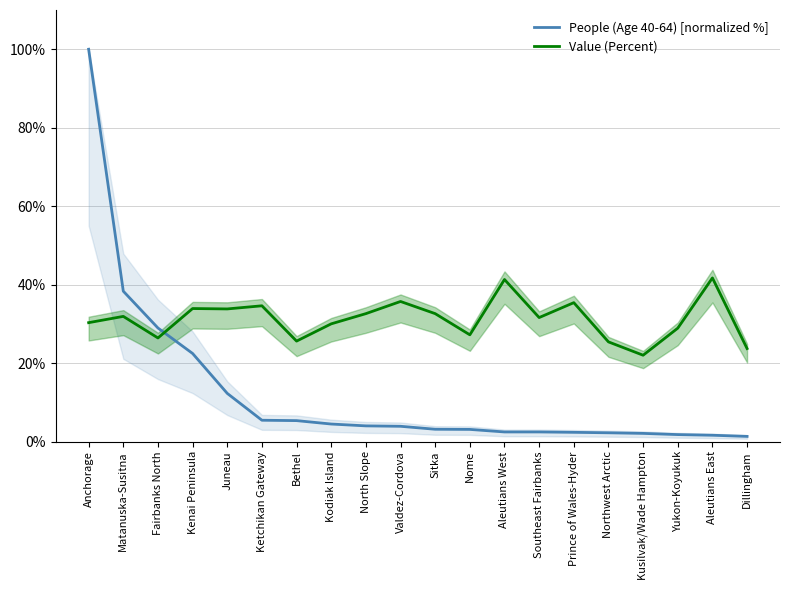

How many times do Value (Percent) and People (Age 40-64) [normalized %] cross each other?

1